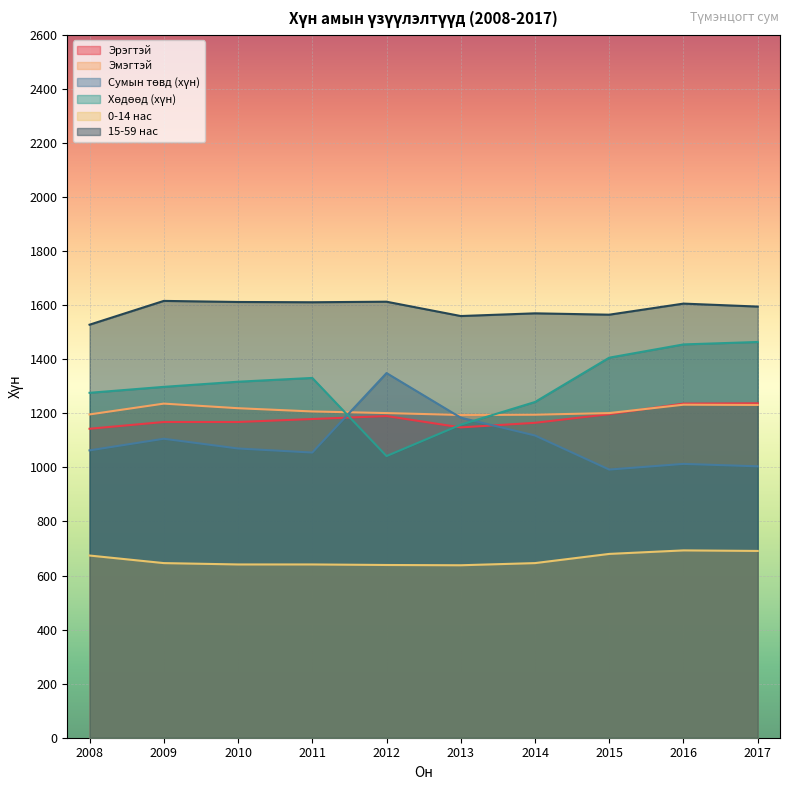

Where is the first local minimum for Эрэгтэй?

2013